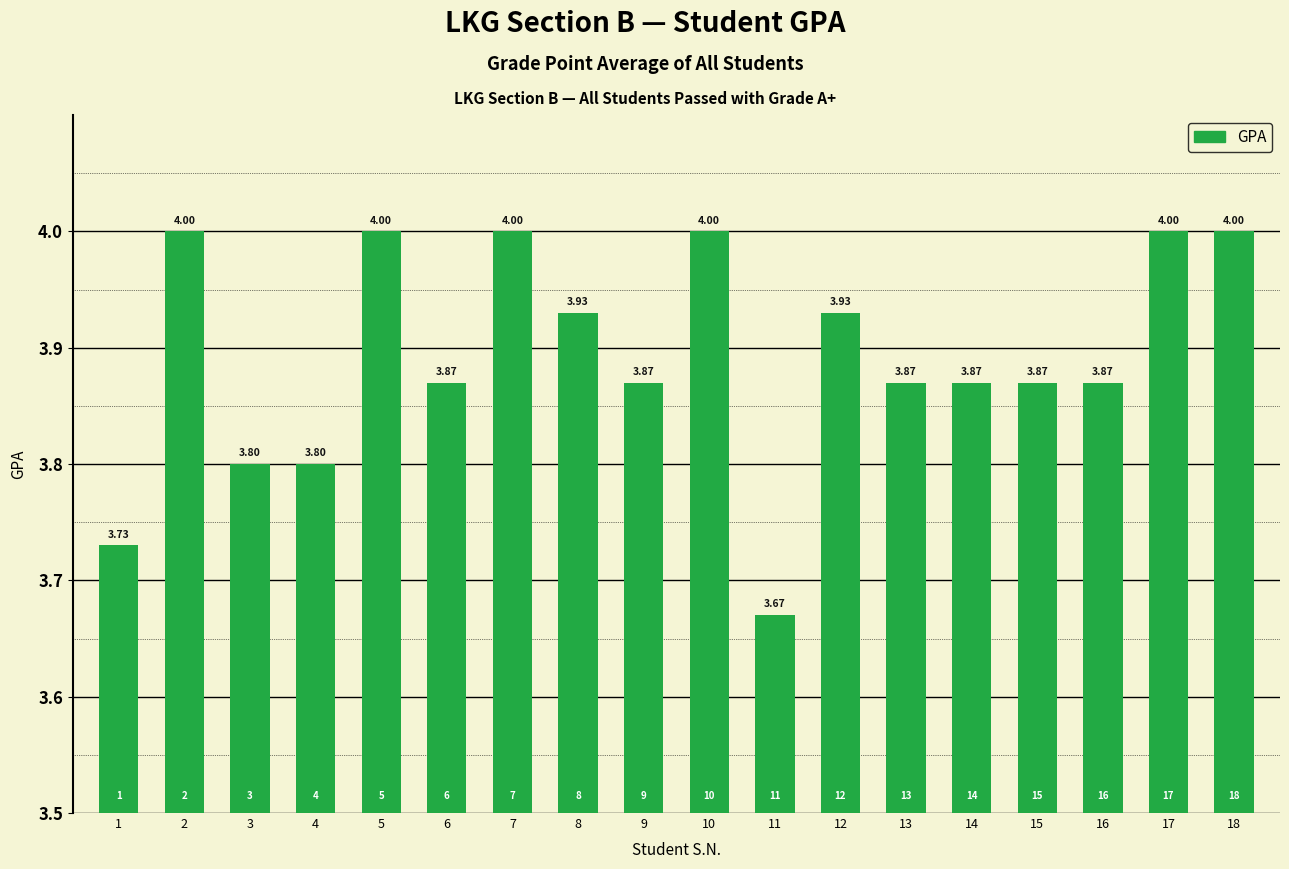

List the labels in order of value, smallest first.

11, 1, 3, 4, 6, 9, 13, 14, 15, 16, 8, 12, 2, 5, 7, 10, 17, 18